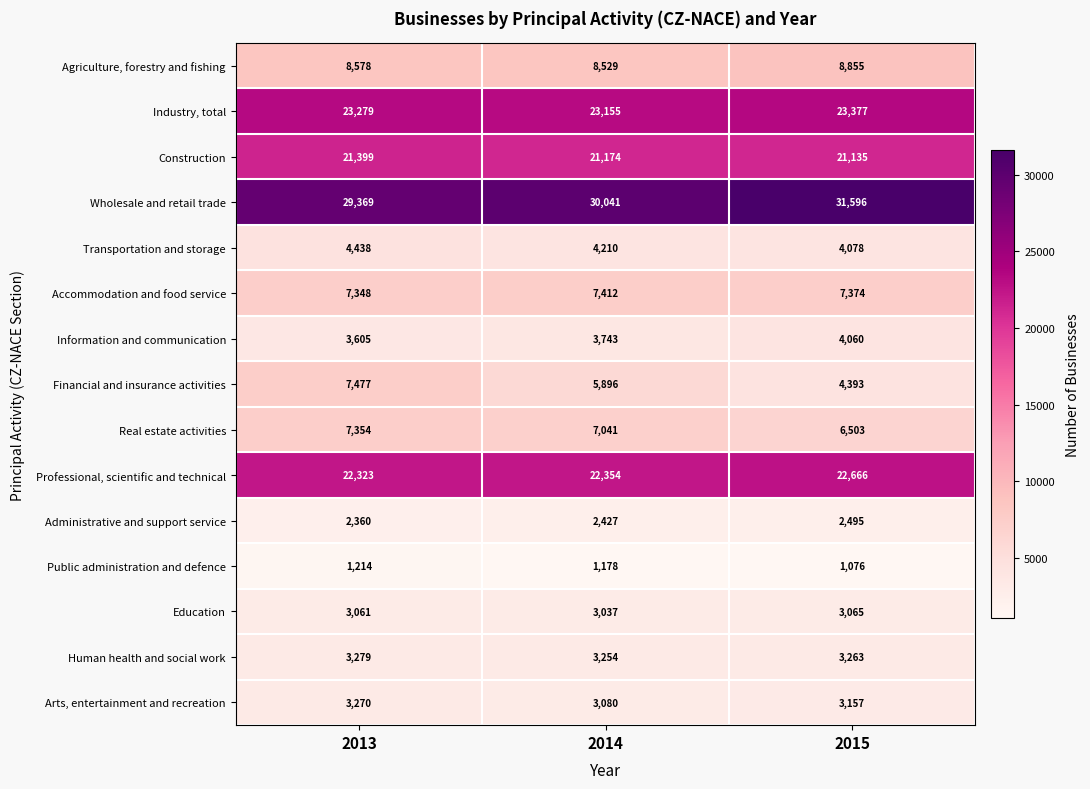

At 2015, list the series in order from largest to smallest.

Wholesale and retail trade, Industry, total, Professional, scientific and technical, Construction, Agriculture, forestry and fishing, Accommodation and food service, Real estate activities, Financial and insurance activities, Transportation and storage, Information and communication, Human health and social work, Arts, entertainment and recreation, Education, Administrative and support service, Public administration and defence